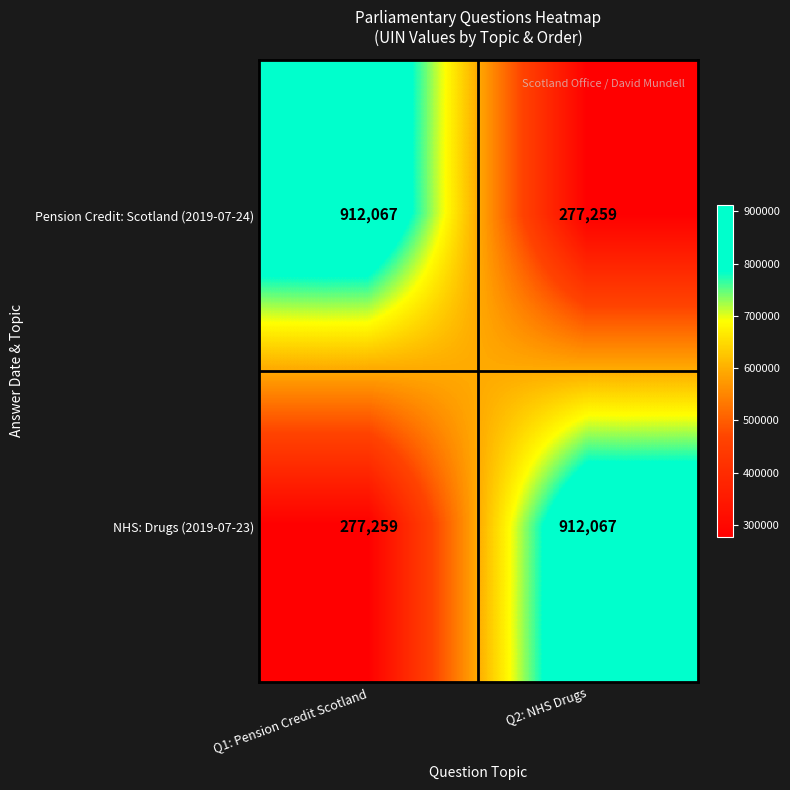

Which category has the lowest value in the NHS: Drugs (2019-07-23) series?

Q1: Pension Credit Scotland